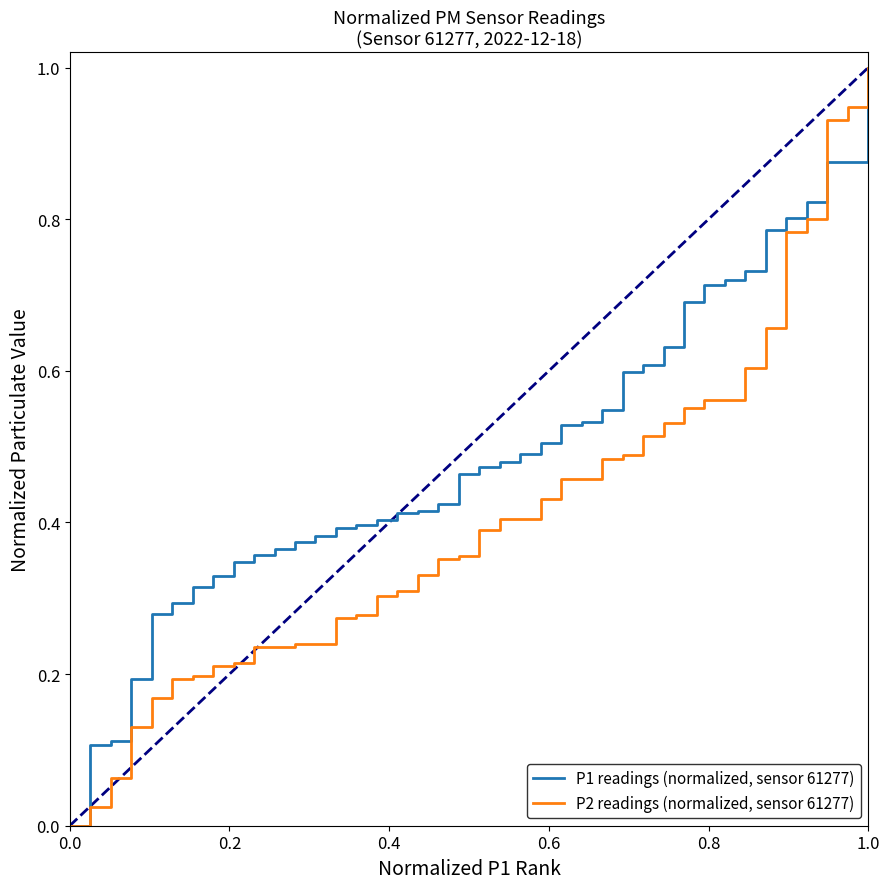

How many values in P2 readings (normalized, sensor 61277) are above zero?

39